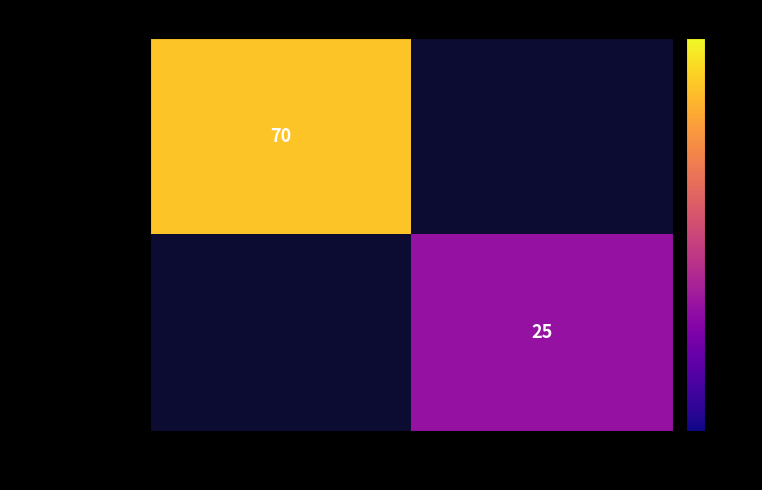

At how many categories does at least one series exceed 55?

1